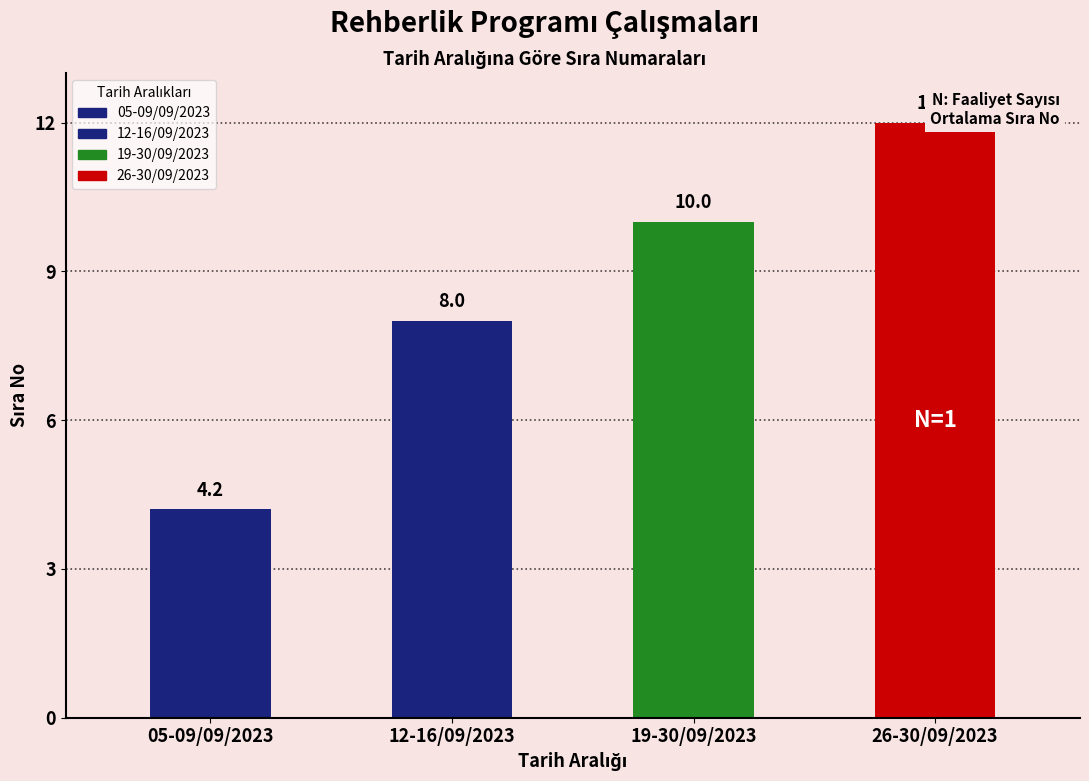

Are the bars grouped side by side (vs. stacked)?

No